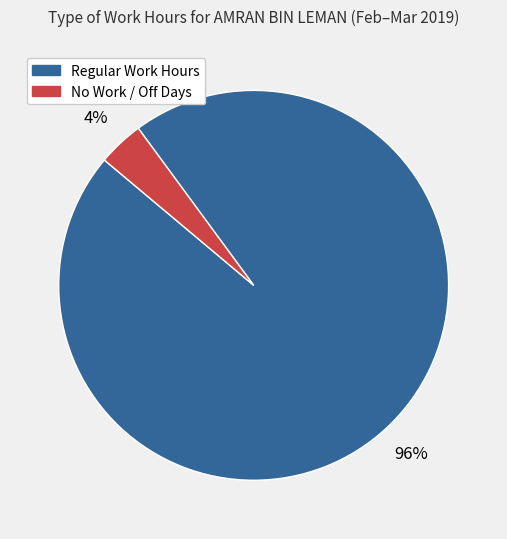

Does any single category account for the majority?

Yes